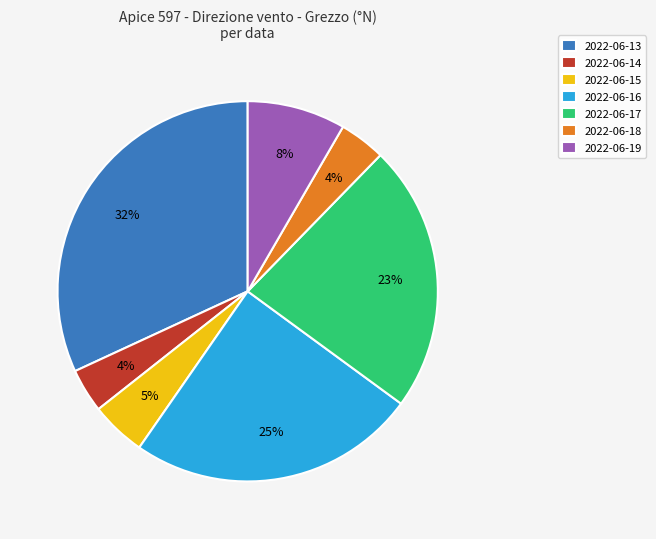

To the nearest percent, what is the difference between the 2022-06-18 and 2022-06-17 slice percentages?

19%